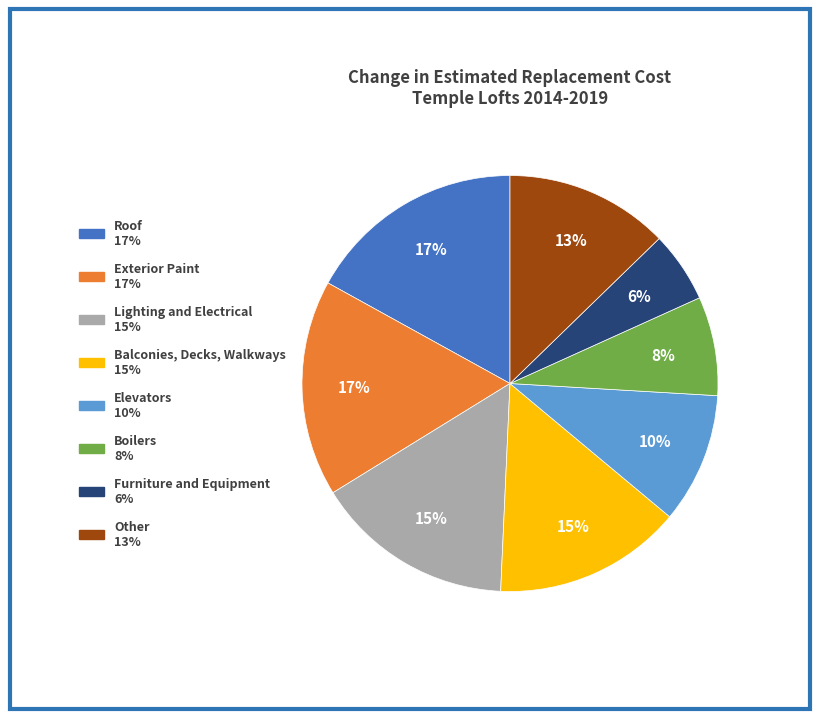

Is there any slice that represents more than half of the pie?

No